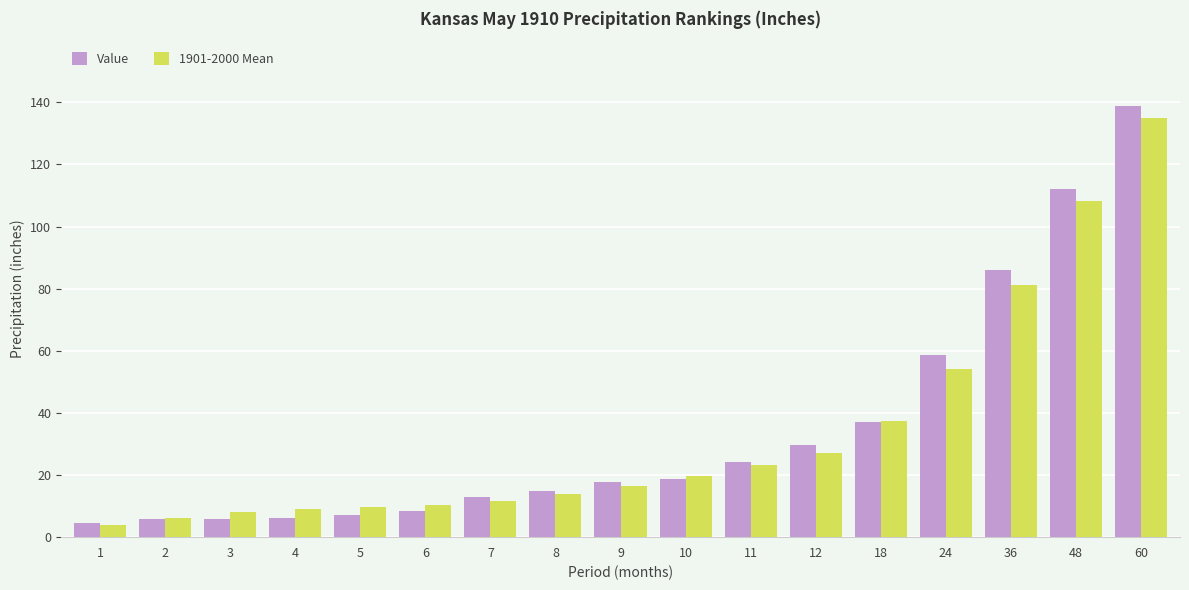

What are all the series names shown in the legend?

Value, 1901-2000 Mean